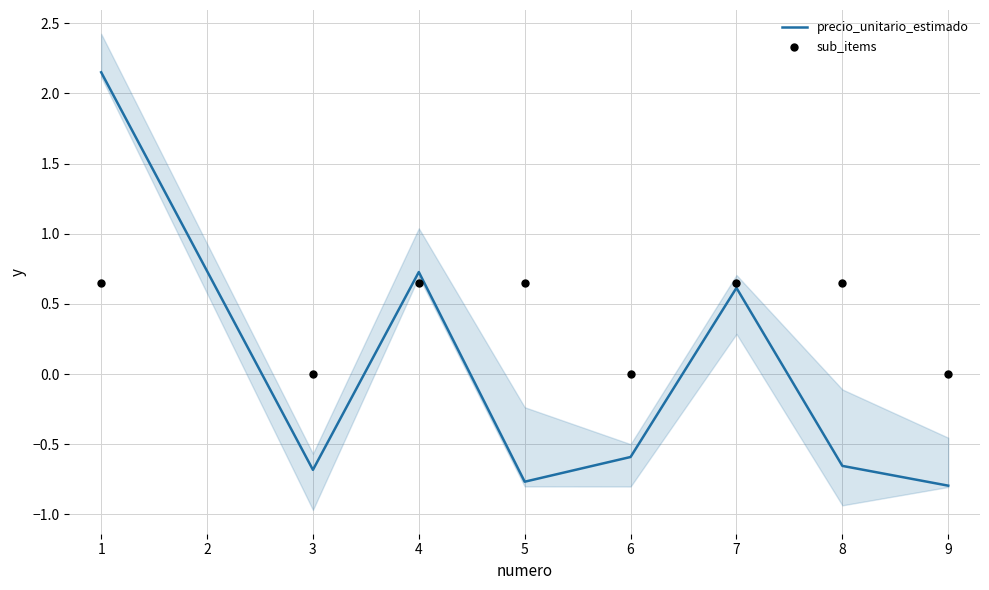

Which series reaches the minimum Y coordinate?

precio_unitario_estimado